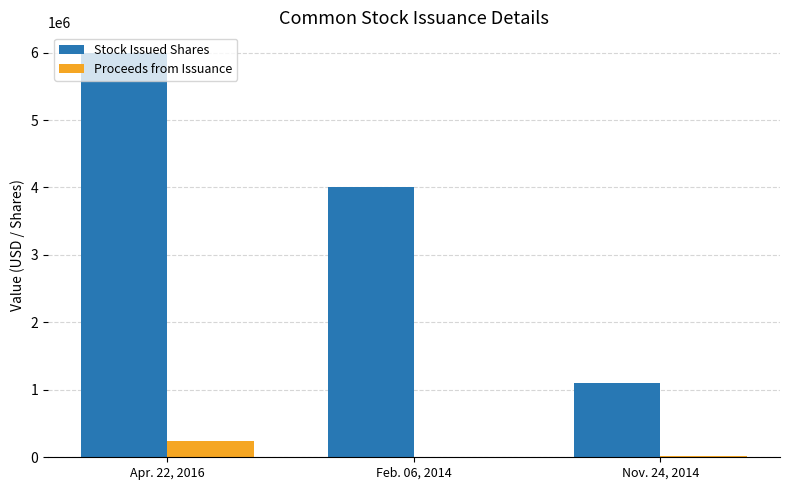

At which category is the sum across all series the highest?

Apr. 22, 2016